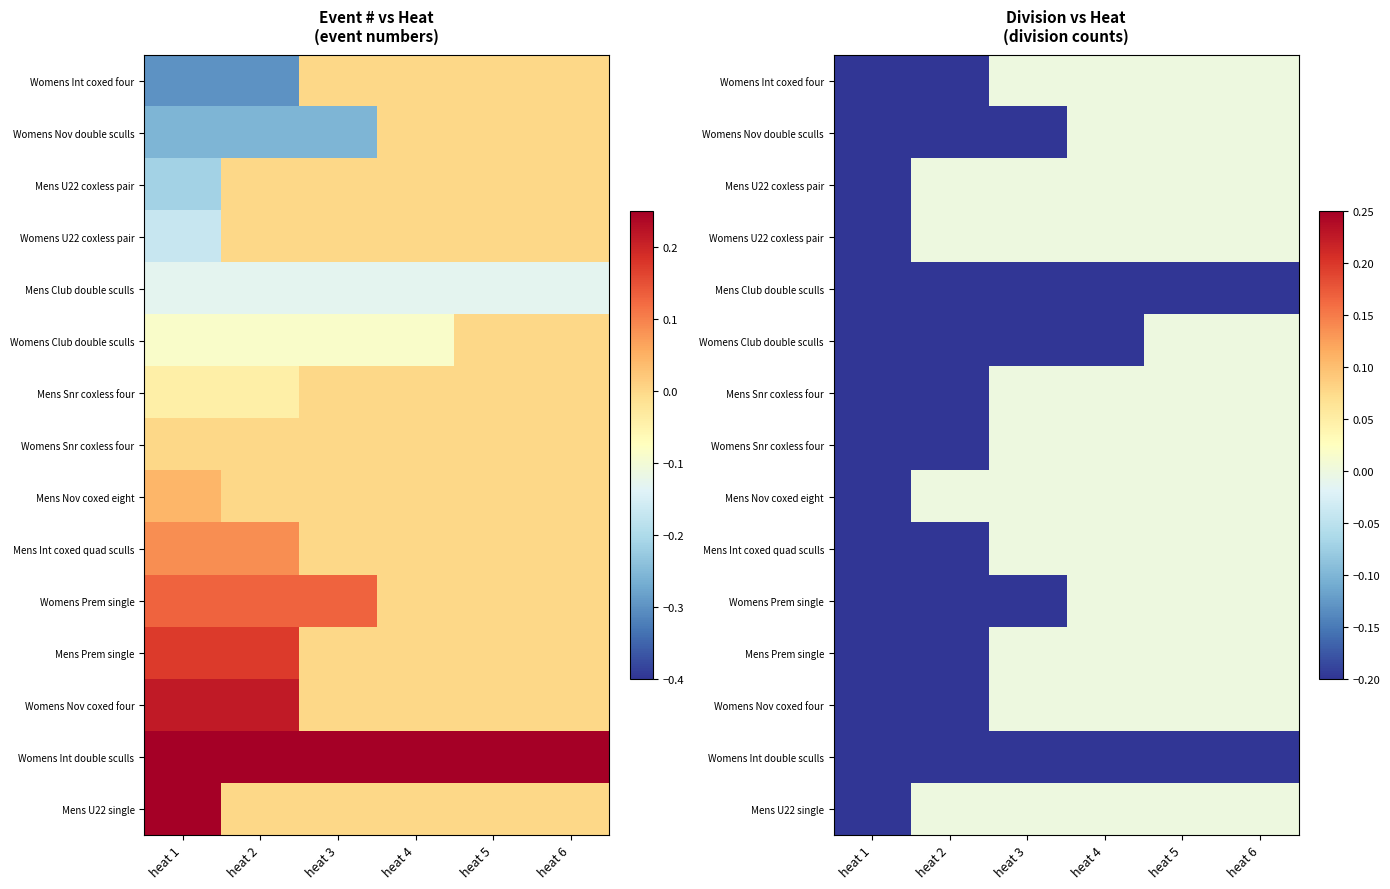

List the labels in order of Womens U22 coxless pair value, largest first.

heat 2, heat 3, heat 4, heat 5, heat 6, heat 1